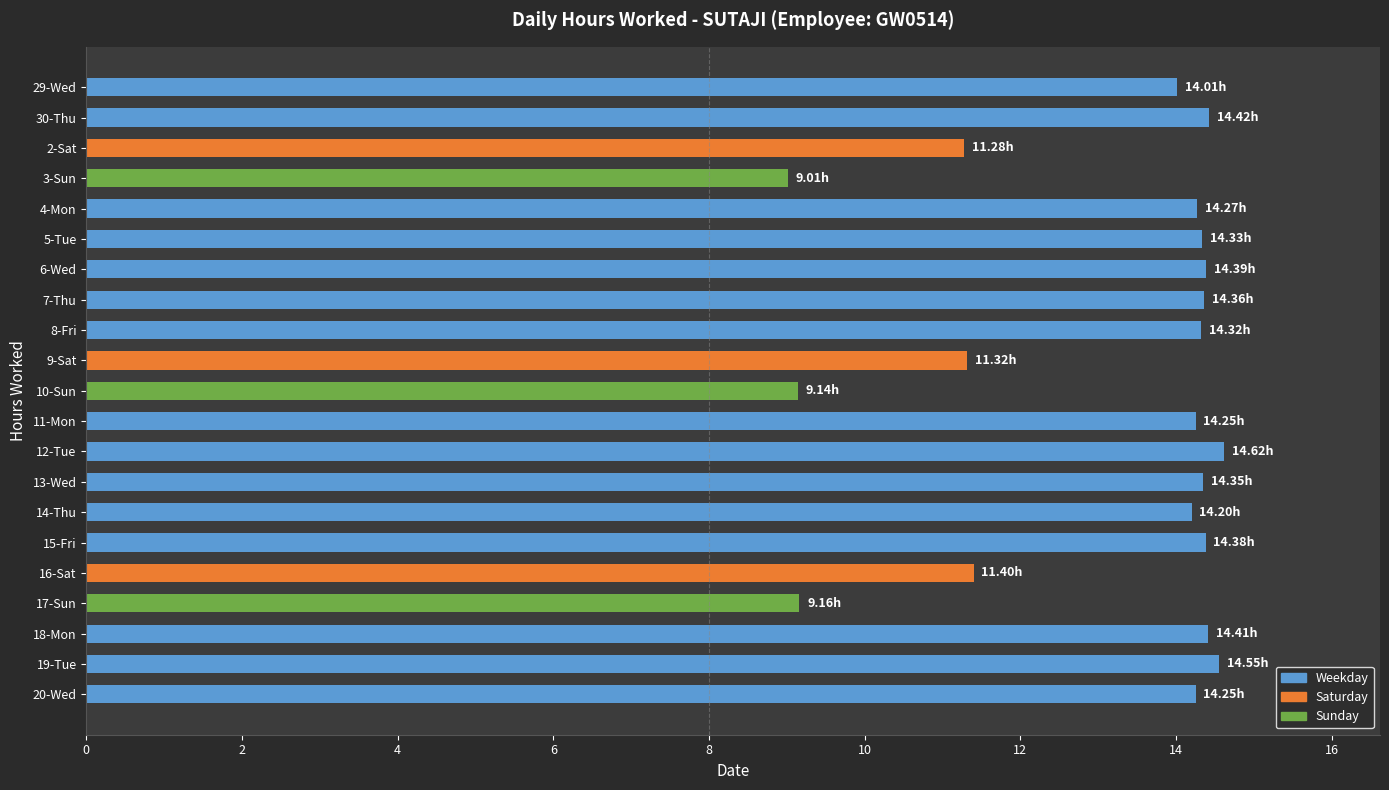

Count the number of data series in this chart.

1